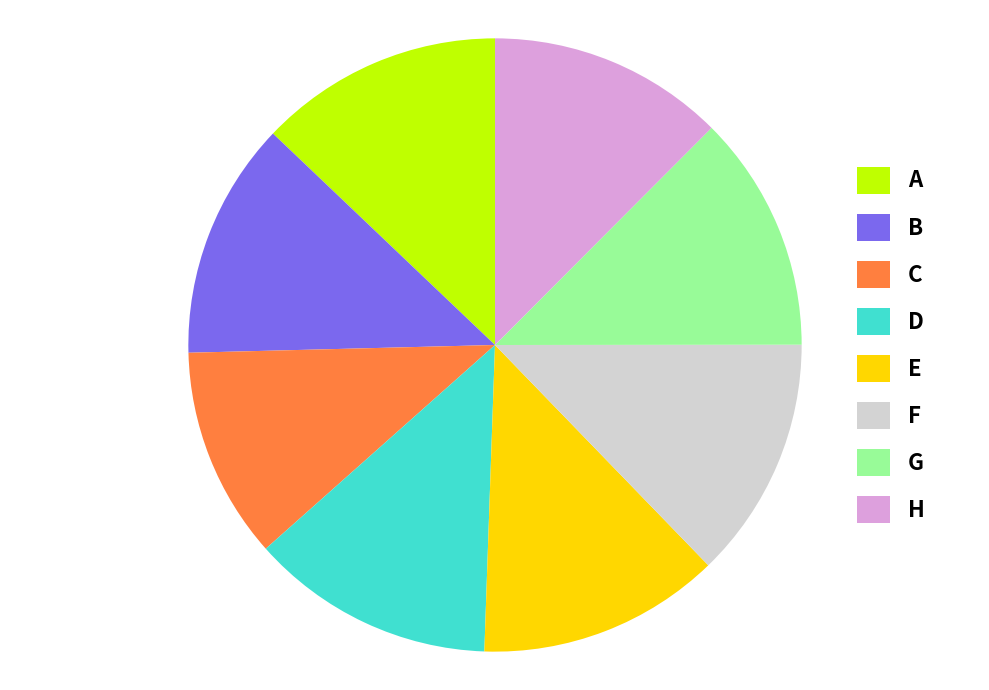

Is H the majority of the pie?

No